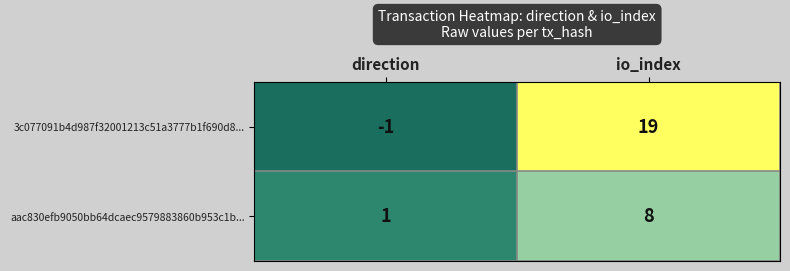

What is the difference between the 3c077091b4d987f32001213c51a3777b1f690d8... values at io_index and direction?

20